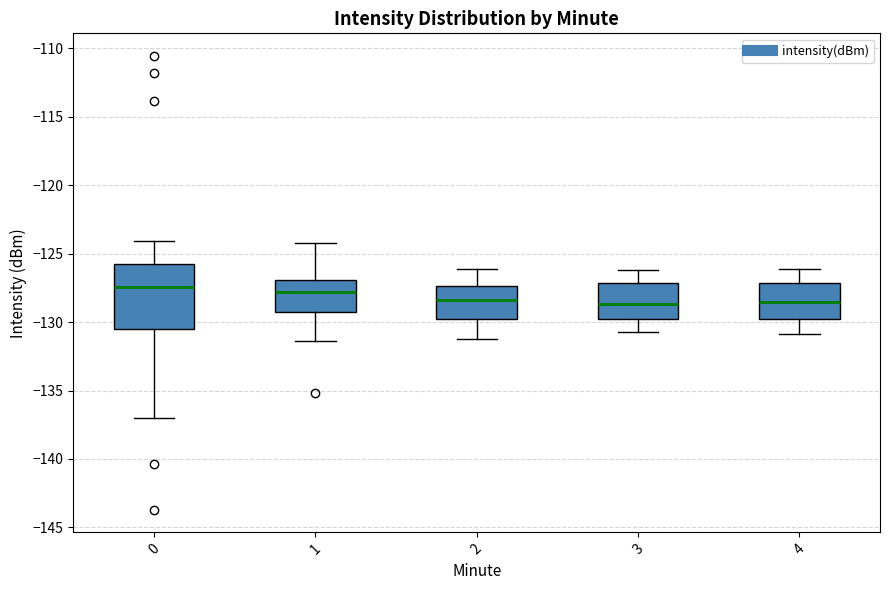

Where is the upper edge of the box at x = 2 on the y-axis? The values are not printed on the chart, so give them approximately, as read against the axis.

-127.5